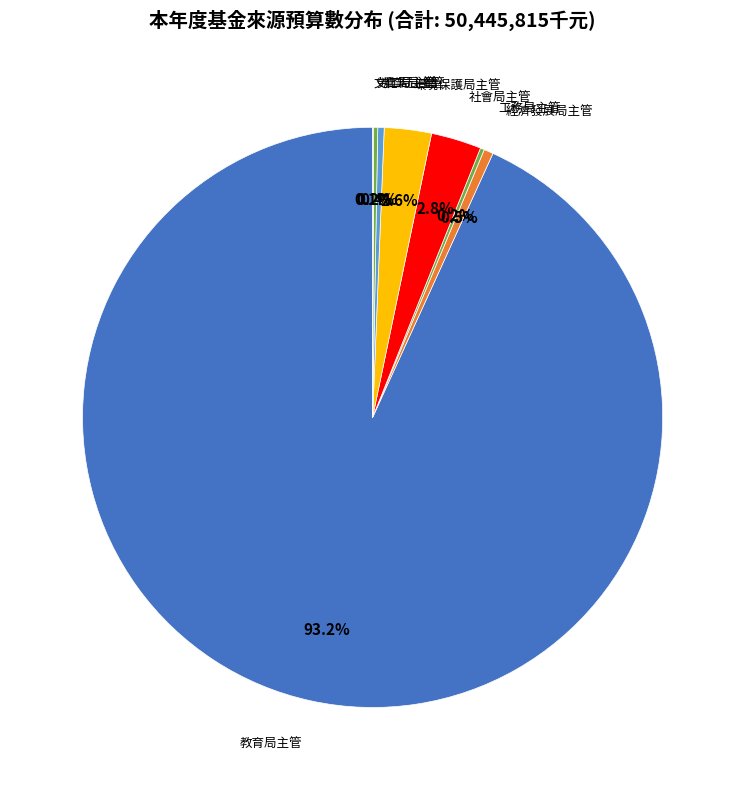

Combined, do 社會局主管 and 教育局主管 account for over 50%?

Yes